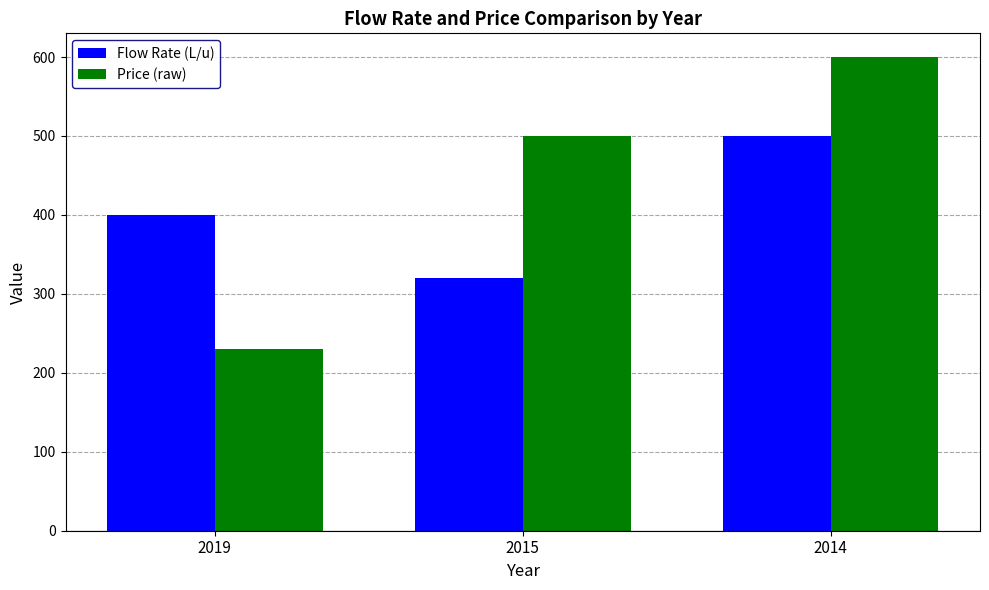

List the series in order of their overall mean, lowest first.

Flow Rate (L/u), Price (raw)